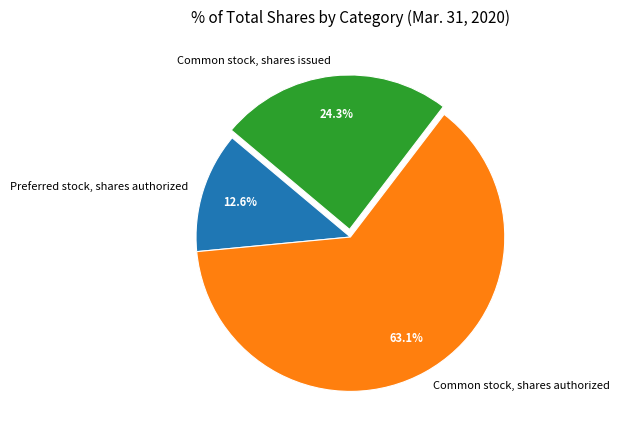

Does Common stock, shares authorized represent more than half of the total?

Yes